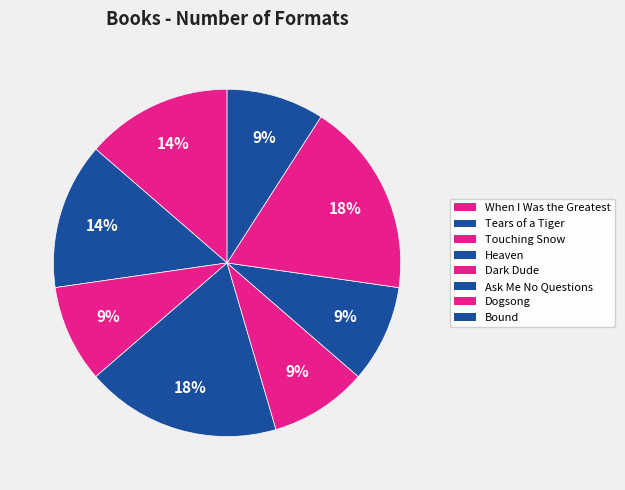

Approximately how many times larger is the value at Heaven compared to Tears of a Tiger?

1.3